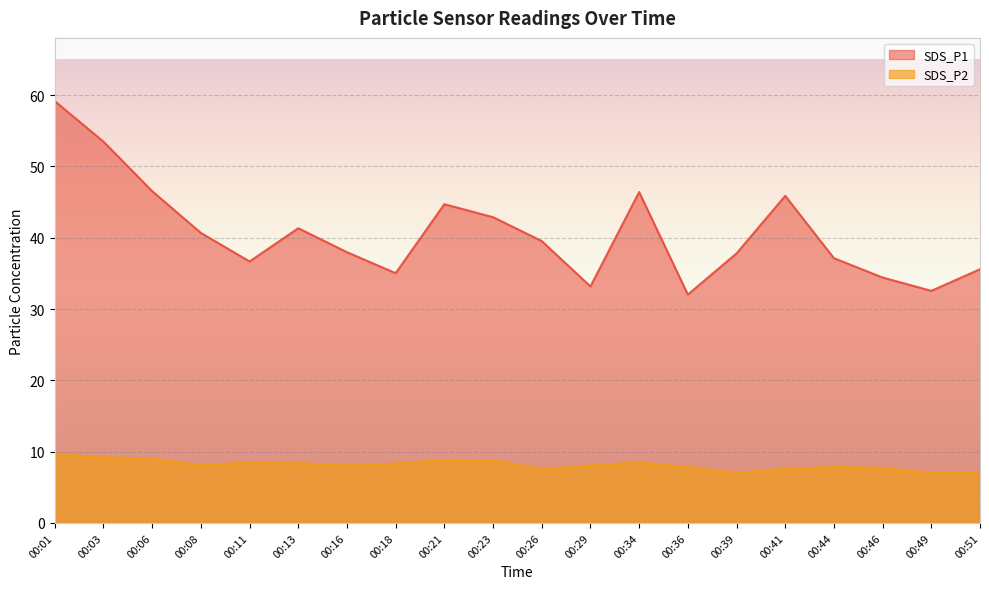

What is the value of the SDS_P2 point at the 5th from the left?

8.5